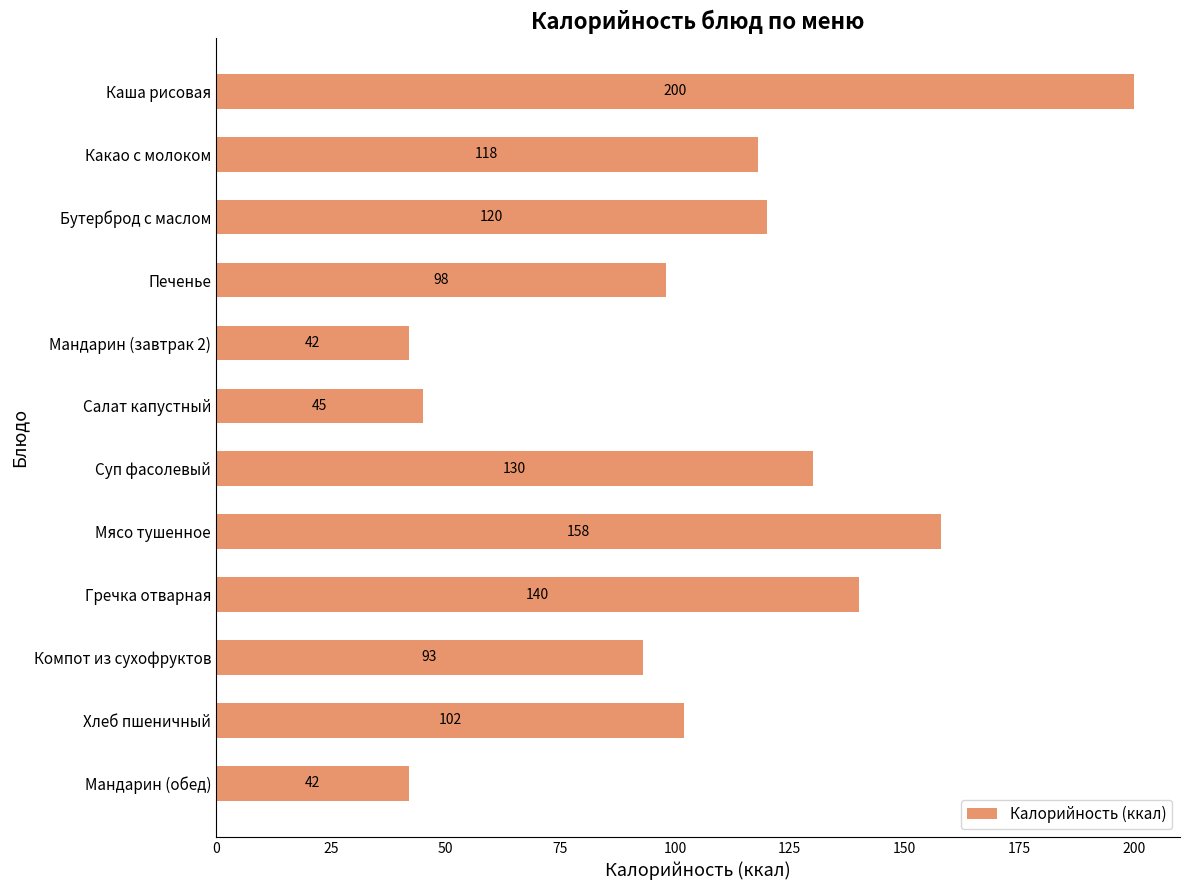

The value at Гречка отварная is 140. True or false?

True